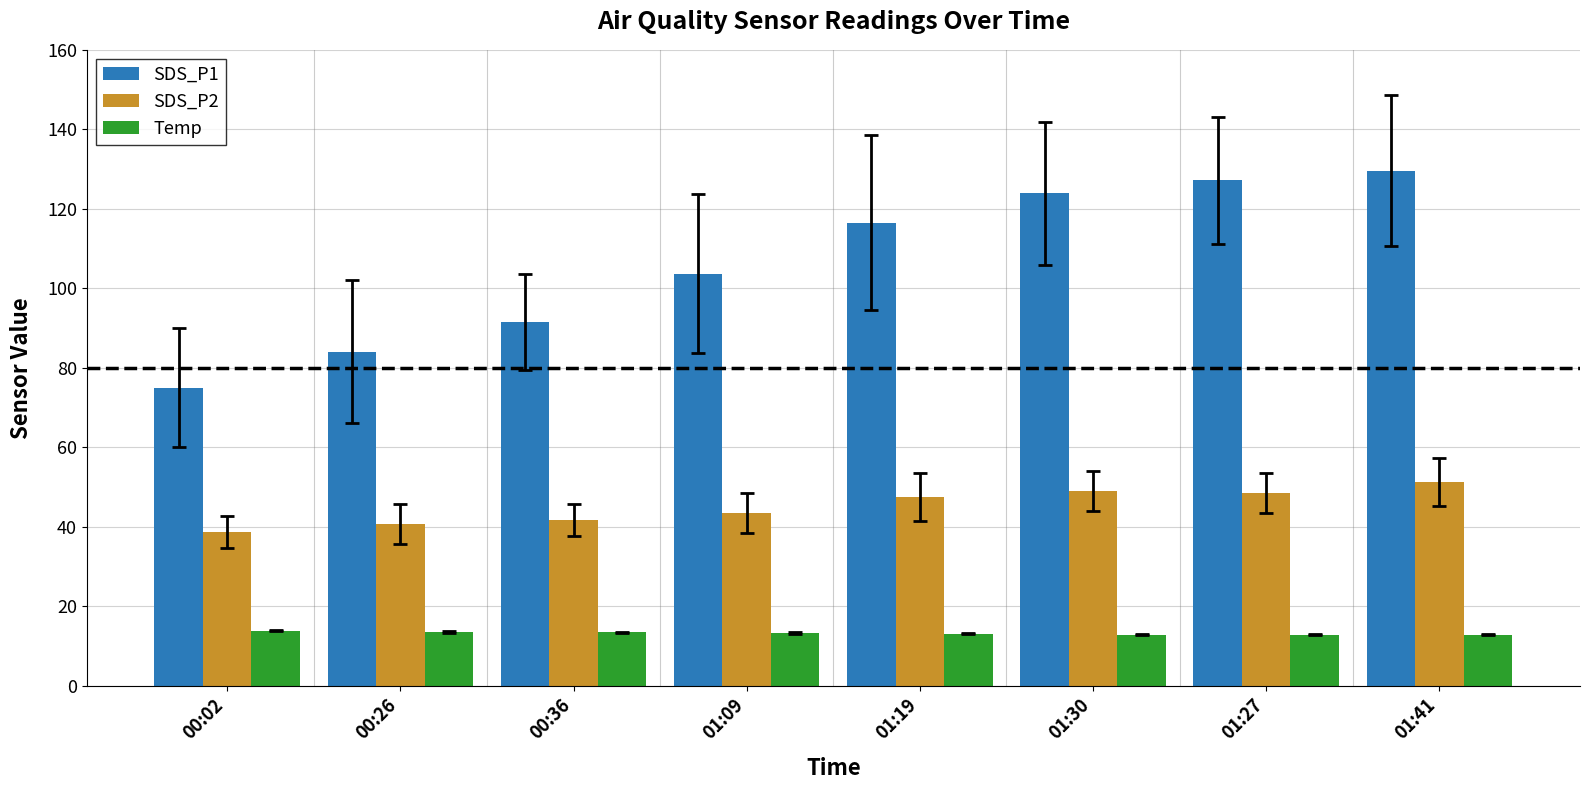

Which series has the largest total across all categories?

SDS_P1